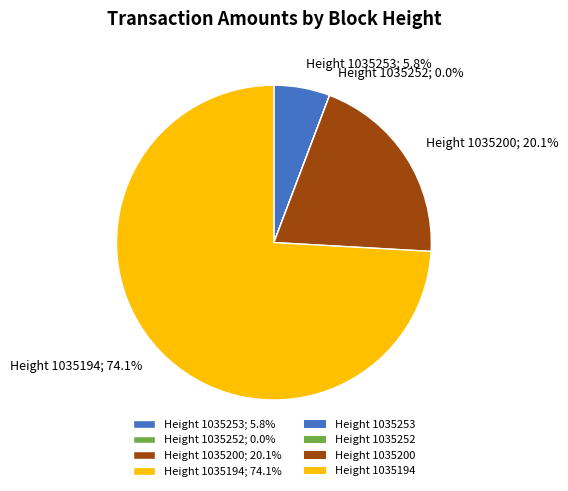

How much of the chart is everything except Height 1035253; 5.8%?

94.2%